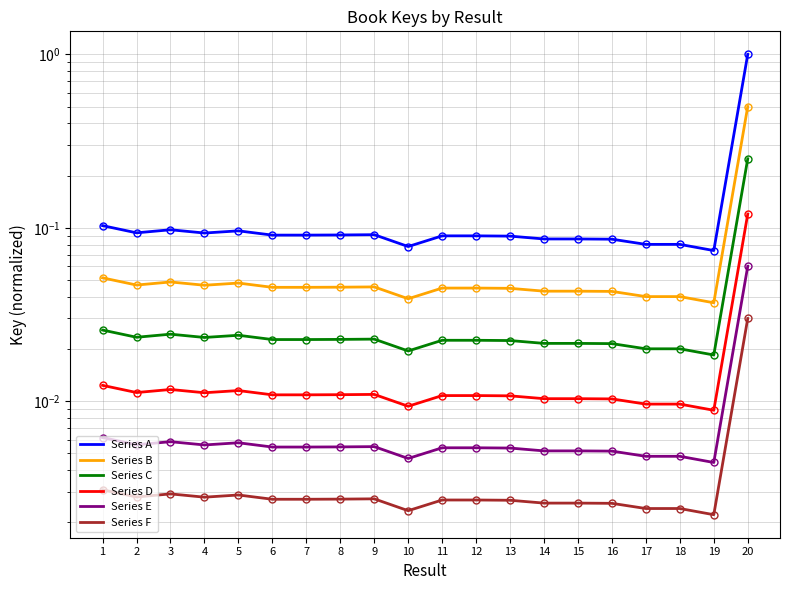

What is the difference between the maximum and minimum values in the Series C series?

0.2